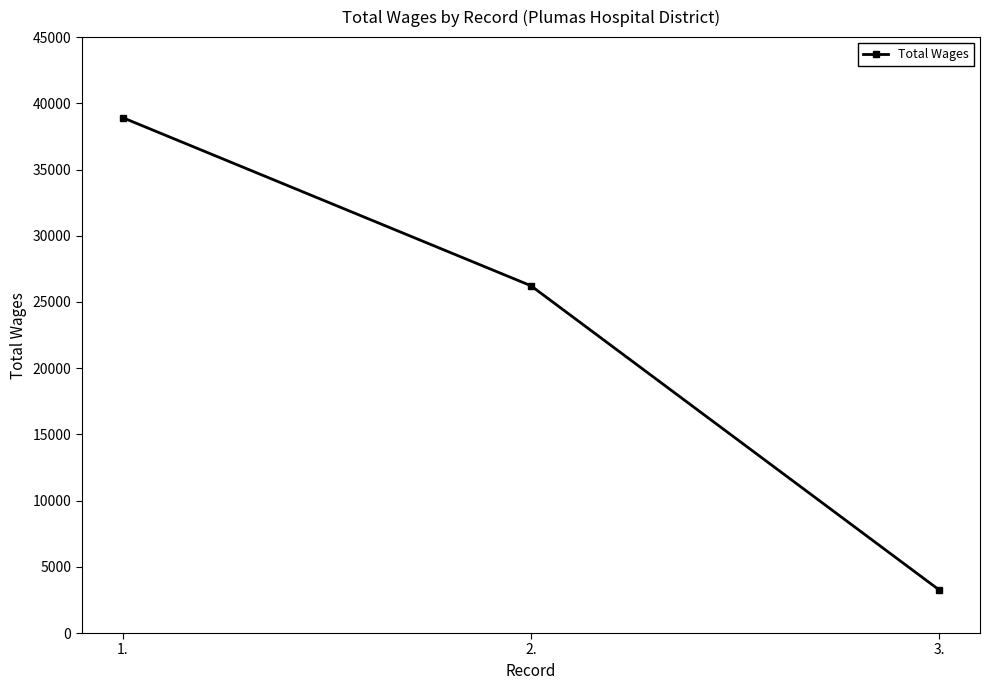

What is the difference between the maximum and minimum values?

35666